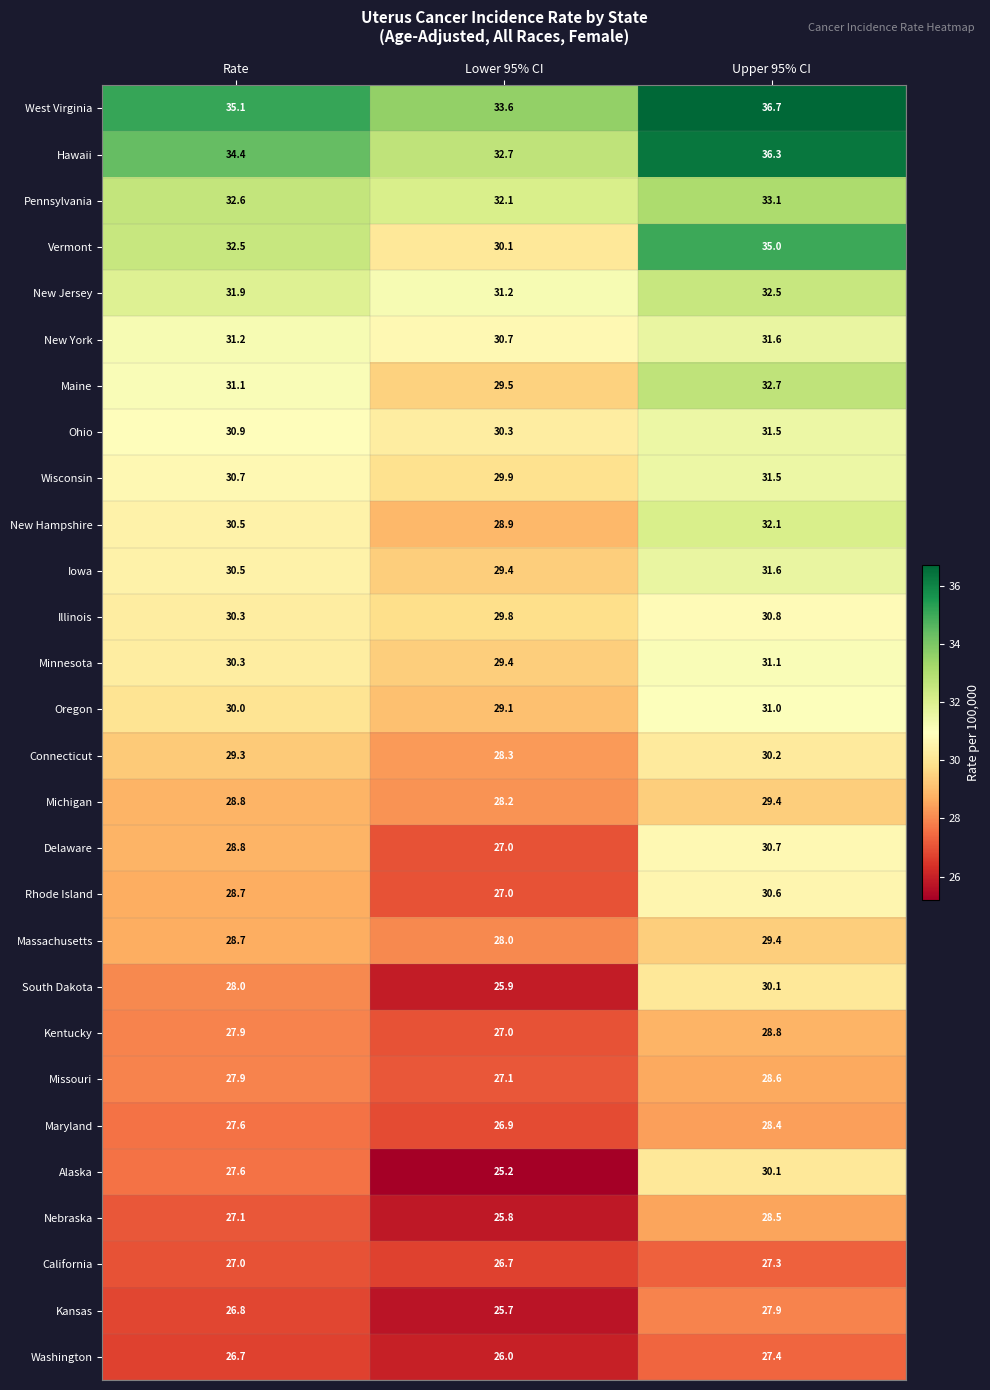

What is the sum of the Vermont values at Lower 95% CI and Upper 95% CI?

65.1